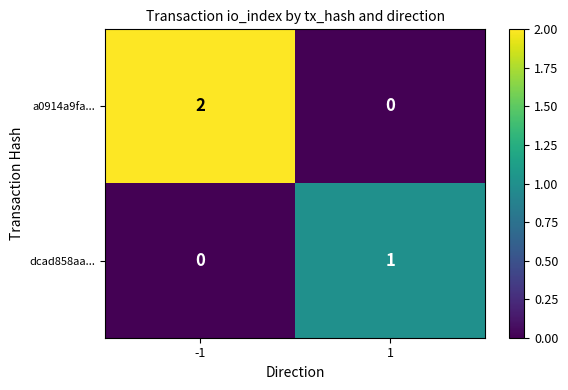

Reading right to left, extract all data points from this chart.

a0914a9fa...: 0	2
dcad858aa...: 1	0